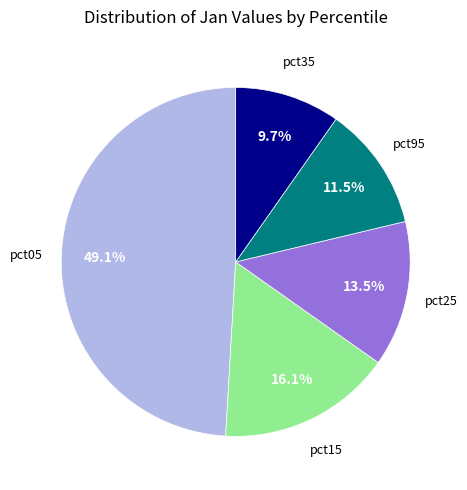

Is there any slice that represents more than half of the pie?

No